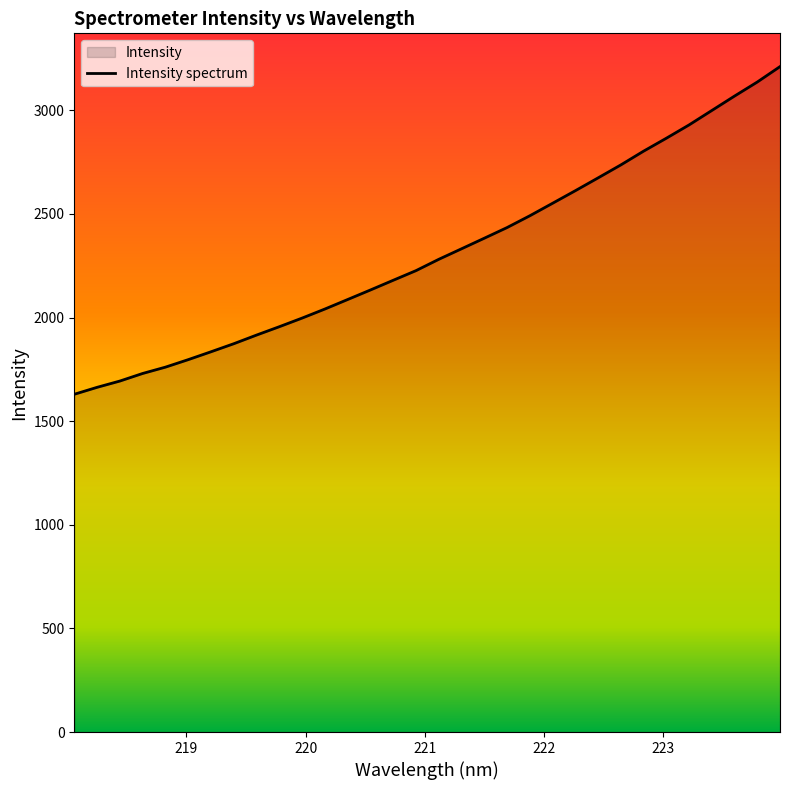

What is the difference between the maximum and minimum values?

1581.1